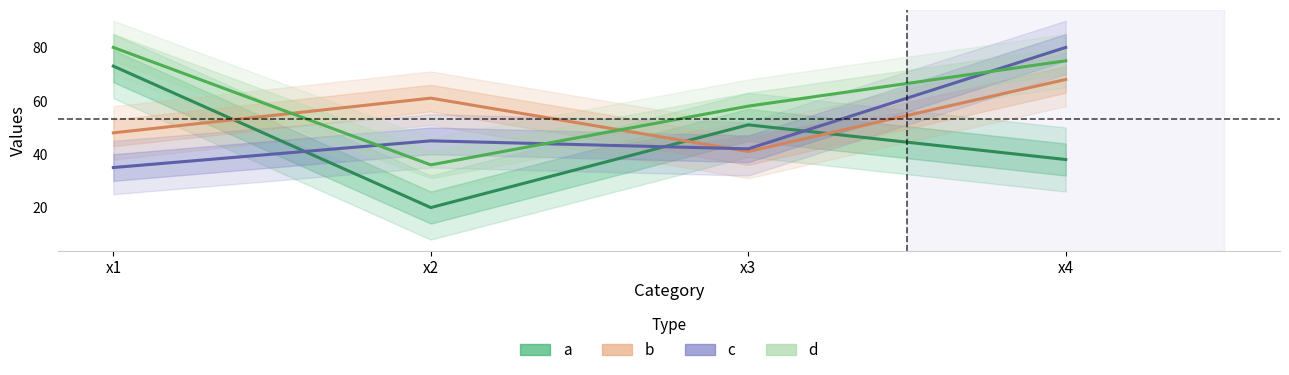

Which series has the widest spread of values?

a